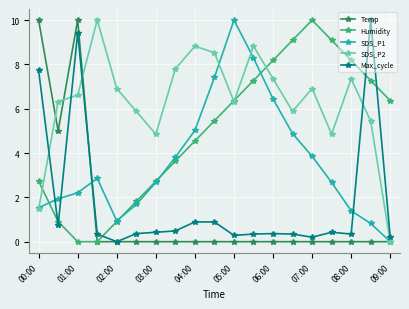

What is the highest value of the Temp series?

10.0